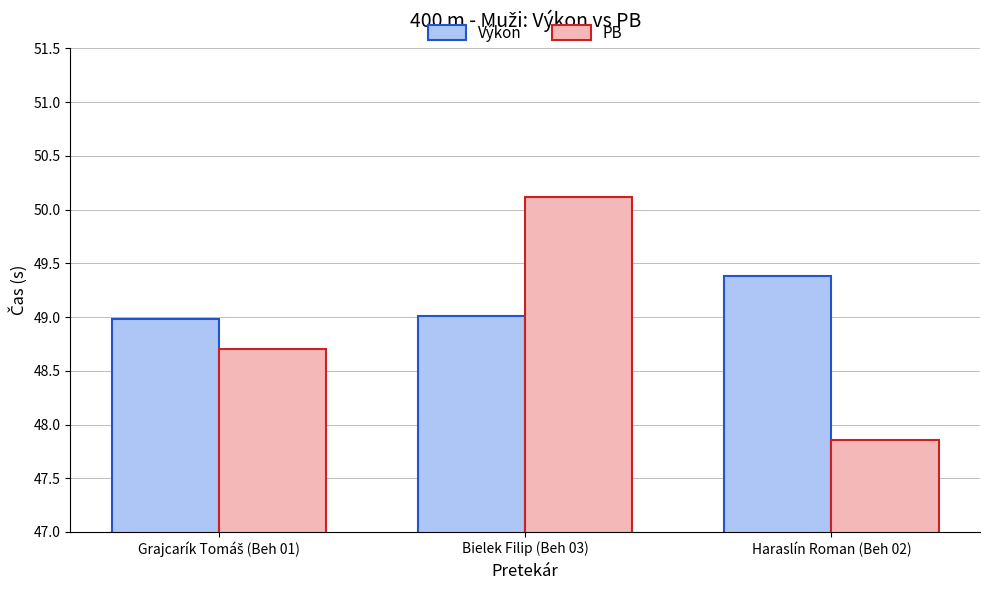

Reading left to right, list all the values displayed in this chart.

Výkon: 49.0	49.0	49.4
PB: 48.7	50.1	47.9